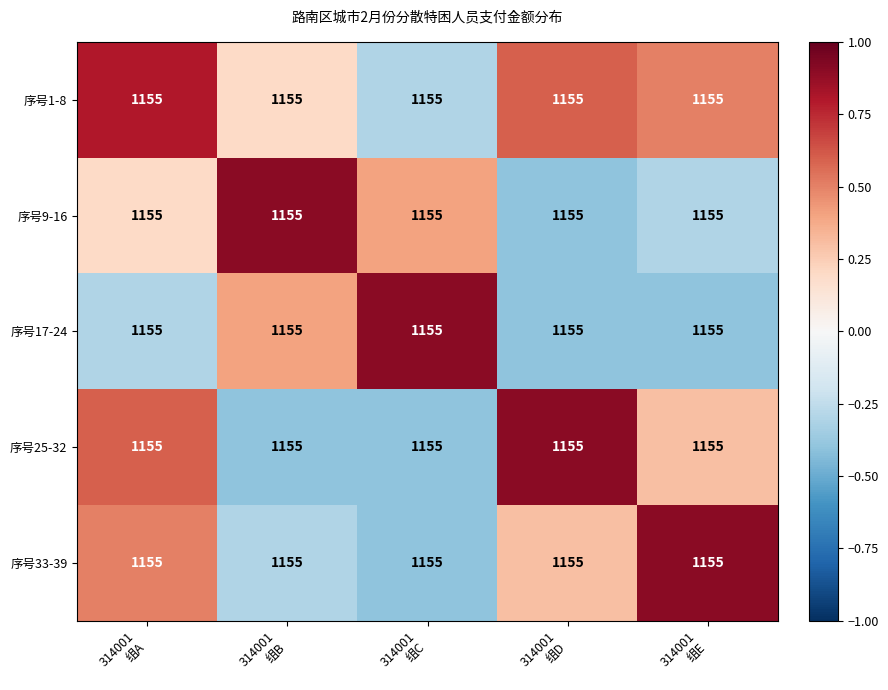

Which has a higher value, 314001
组B or 314001
组E?

314001
组E